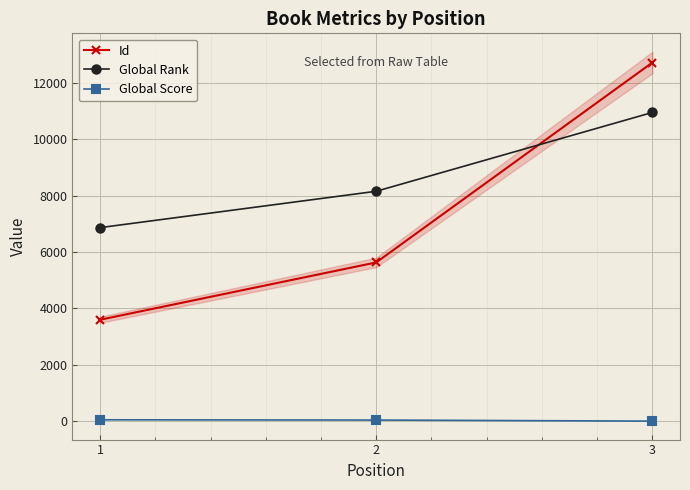

Which series has the largest total across all categories?

Global Rank